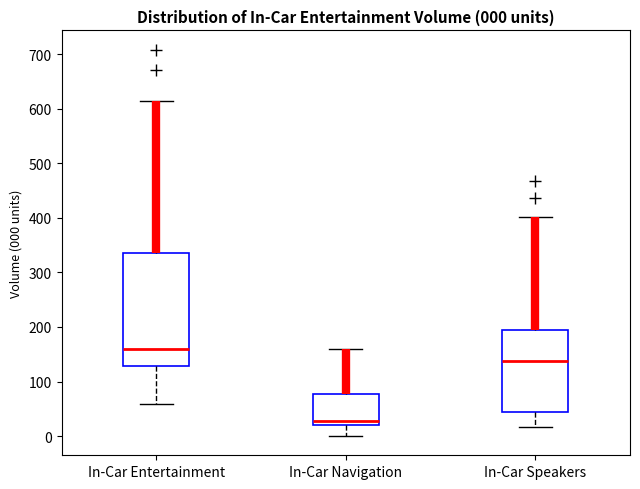

Comparing the boxes themselves (not the whiskers), which one is the tallest?

In-Car Entertainment